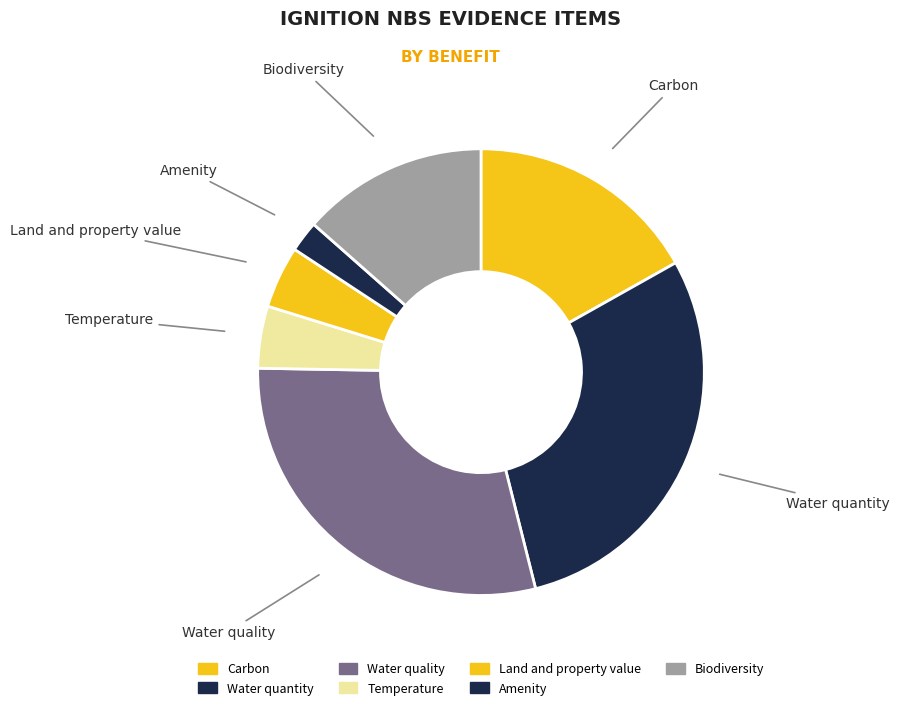

Is there any slice that represents more than half of the pie?

No